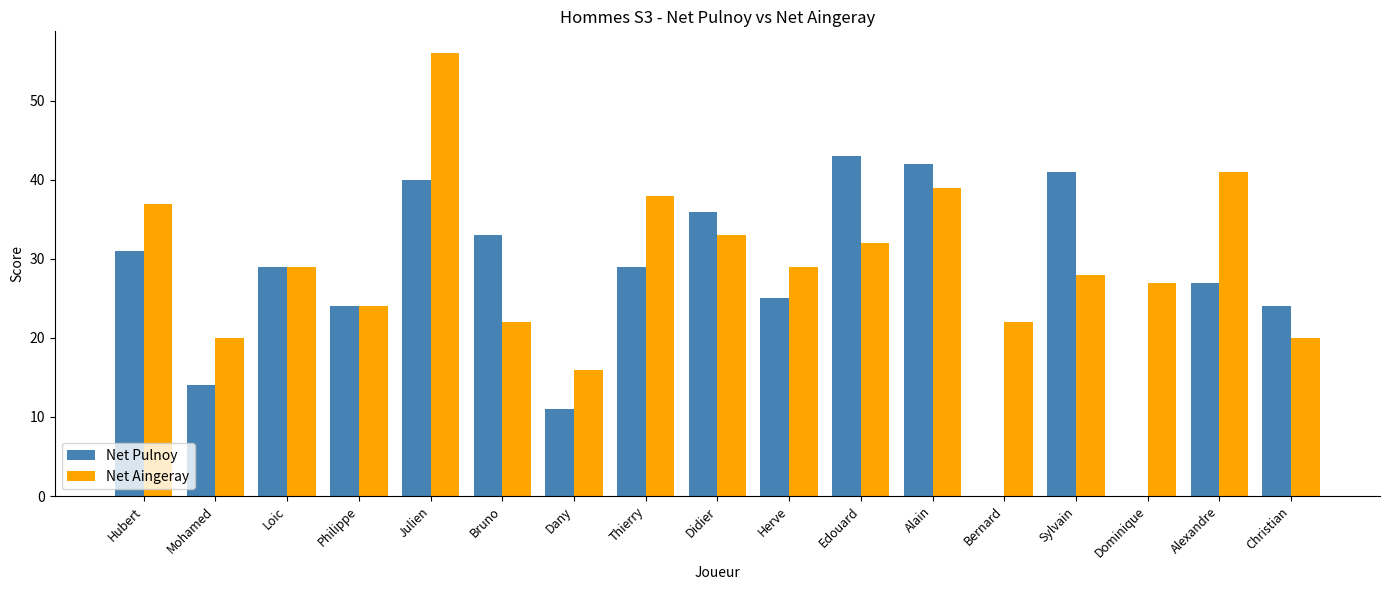

Which label corresponds to the largest value in the chart?

Julien